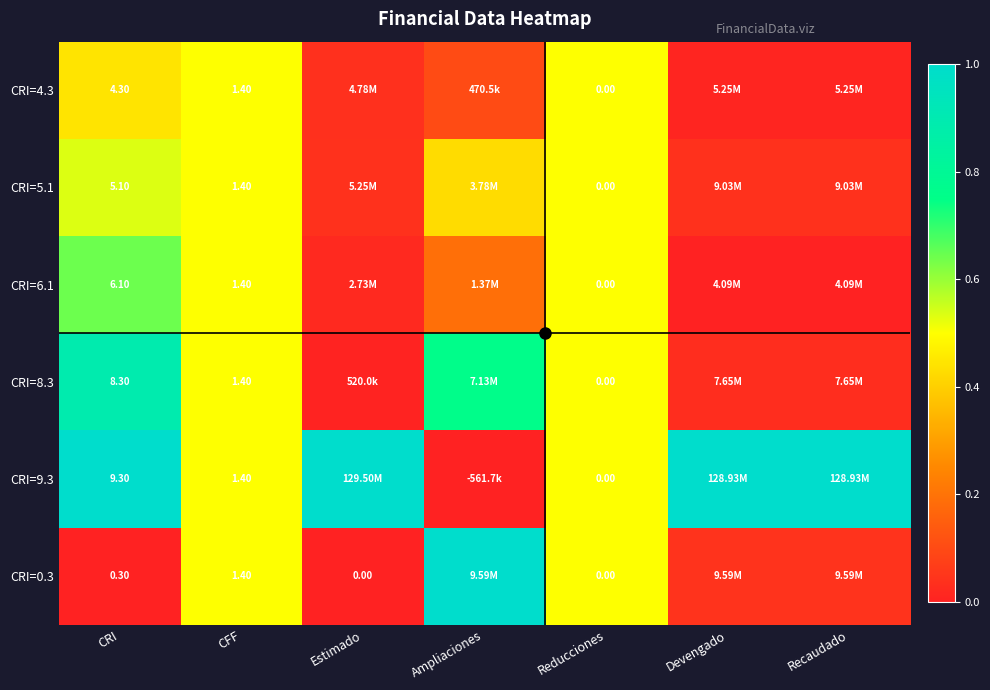

Which series has the largest total across all categories?

CRI=9.3